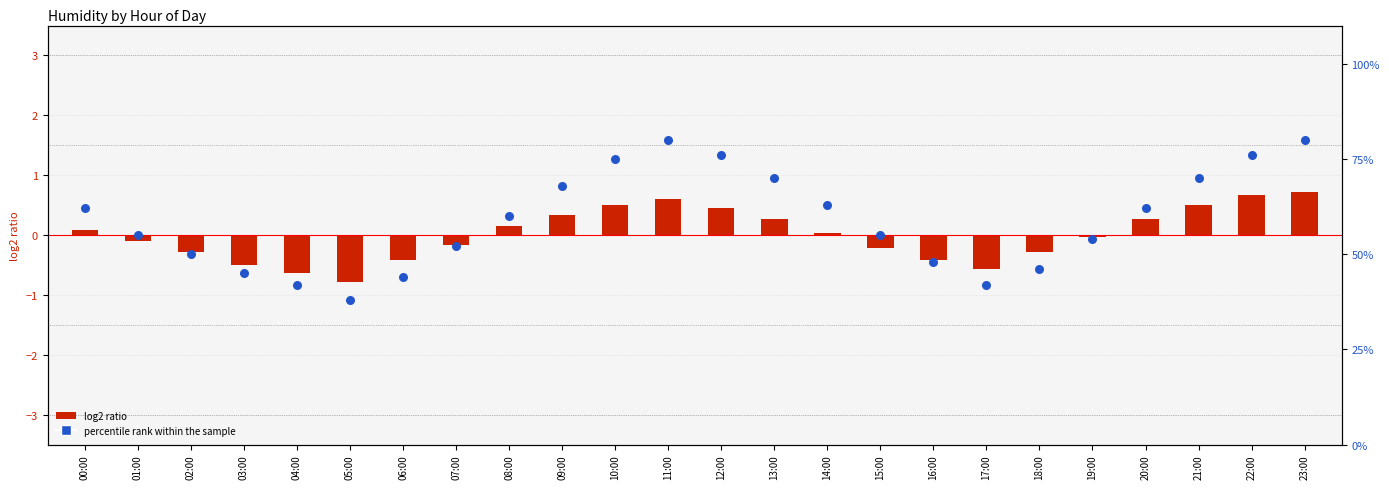

At which category is the sum across all series the highest?

23:00